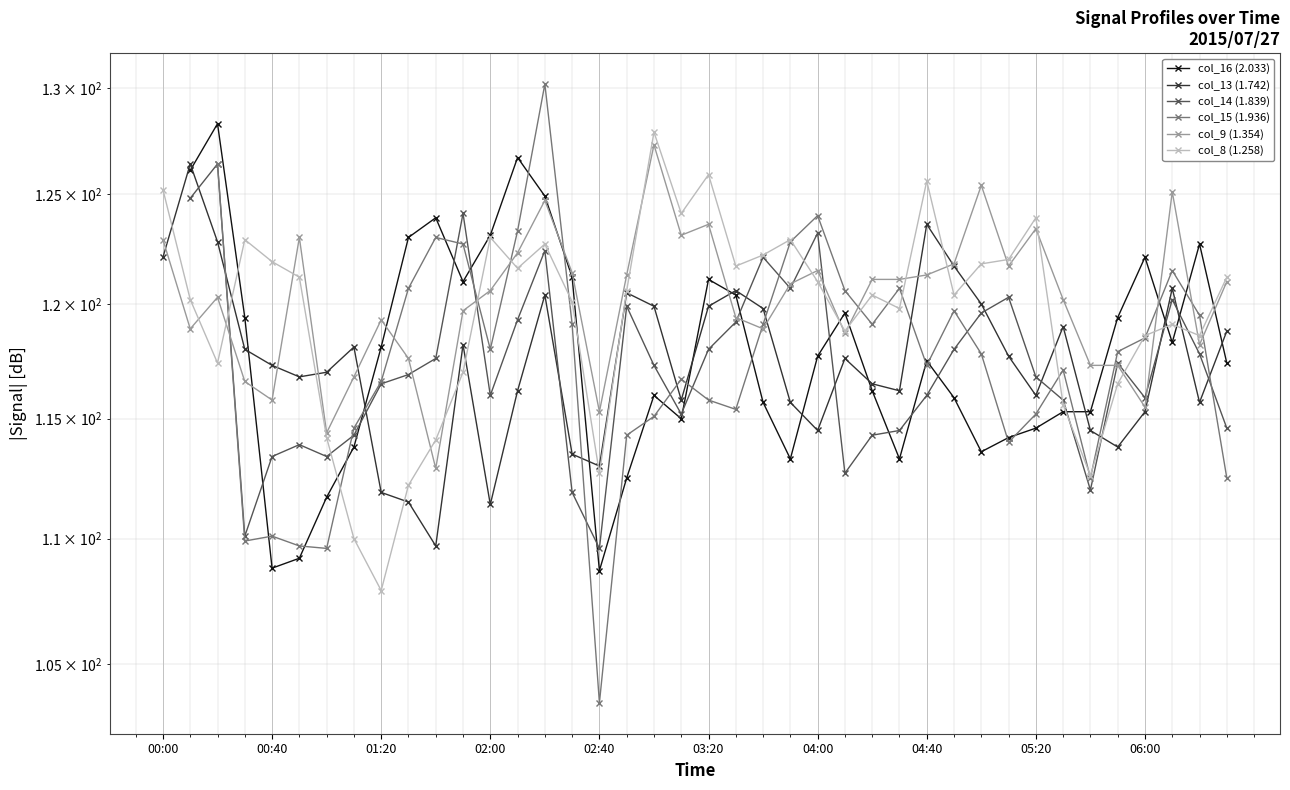

The col_16 (2.033) series shows 79.4 at 10. True or false?

False